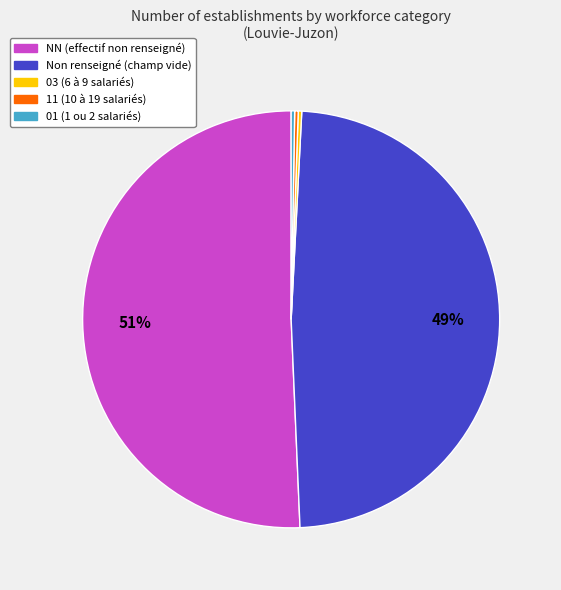

Does any single category account for the majority?

Yes